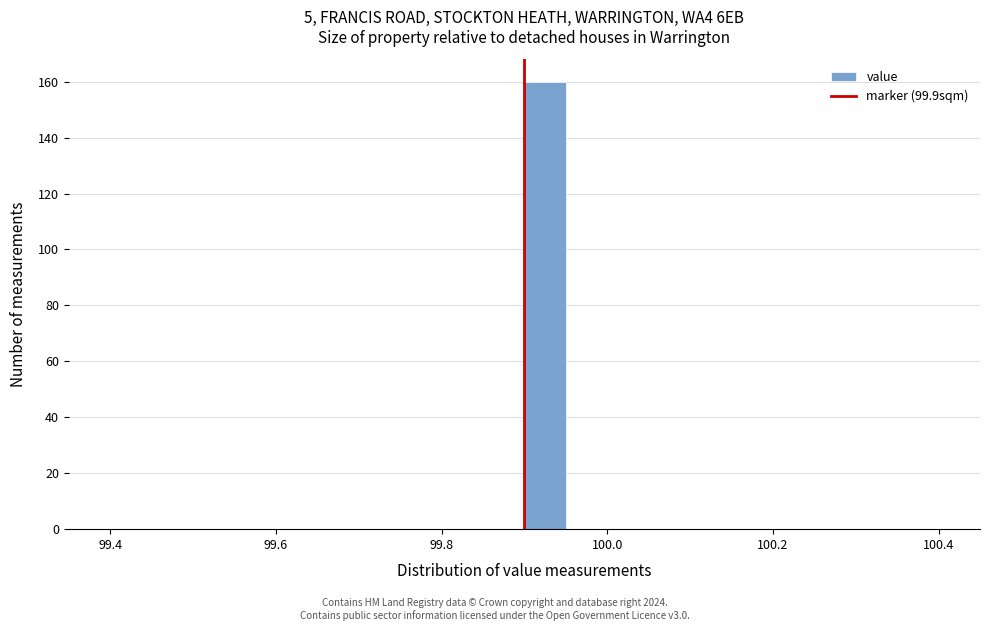

Read against the x-axis, roughly where is the centre of the tallest bar?

99.92